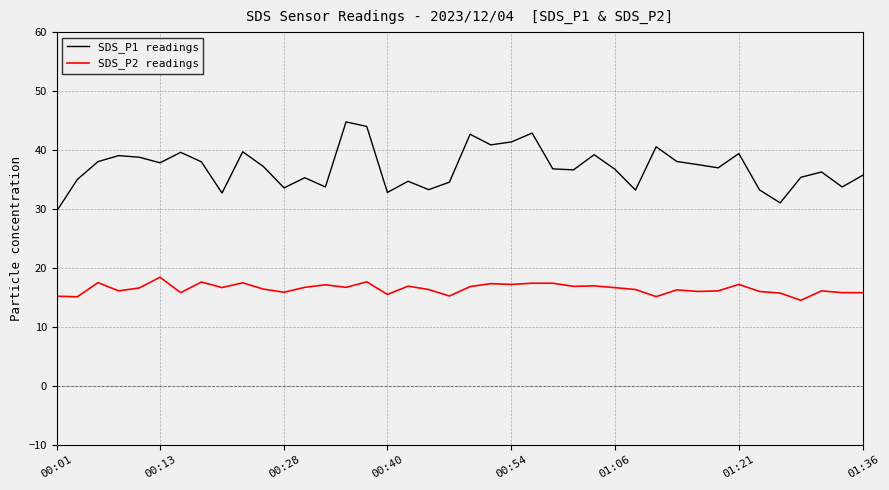

What is the minimum value shown in the chart?

14.5